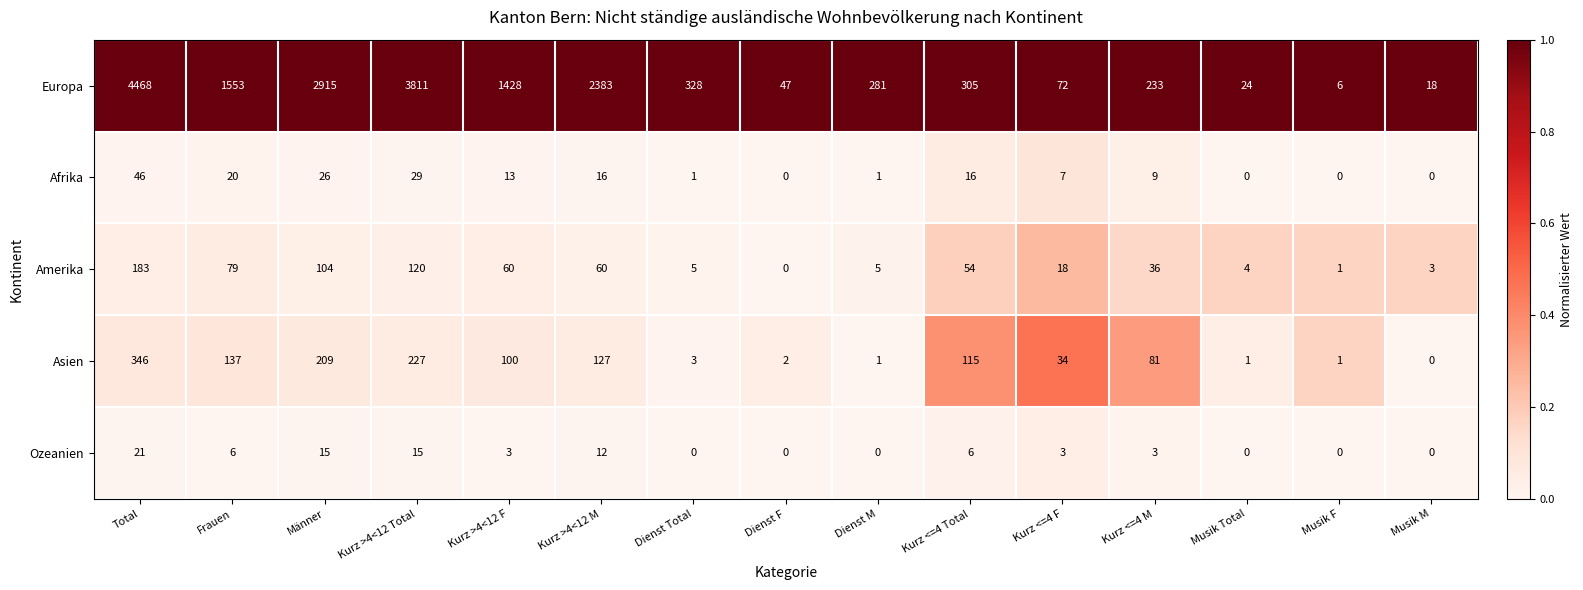

What is the difference between the maximum and minimum values in the Europa series?

4462